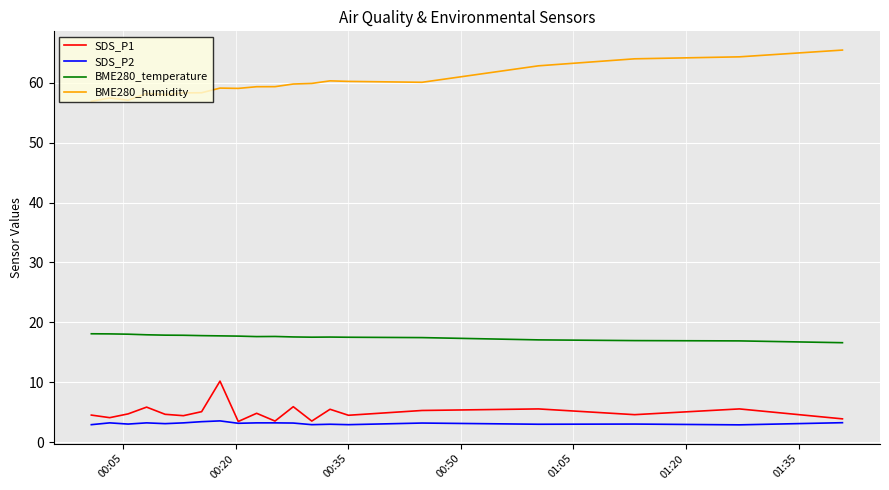

Which series has the largest total across all categories?

BME280_humidity